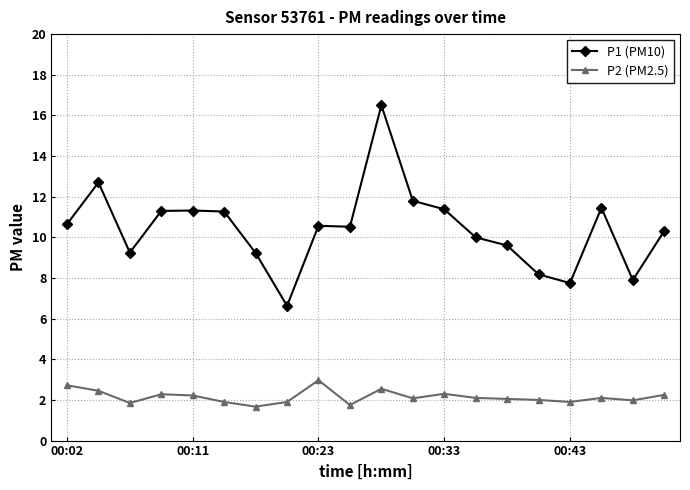

What is the difference between the maximum and minimum values in the P2 (PM2.5) series?

1.3